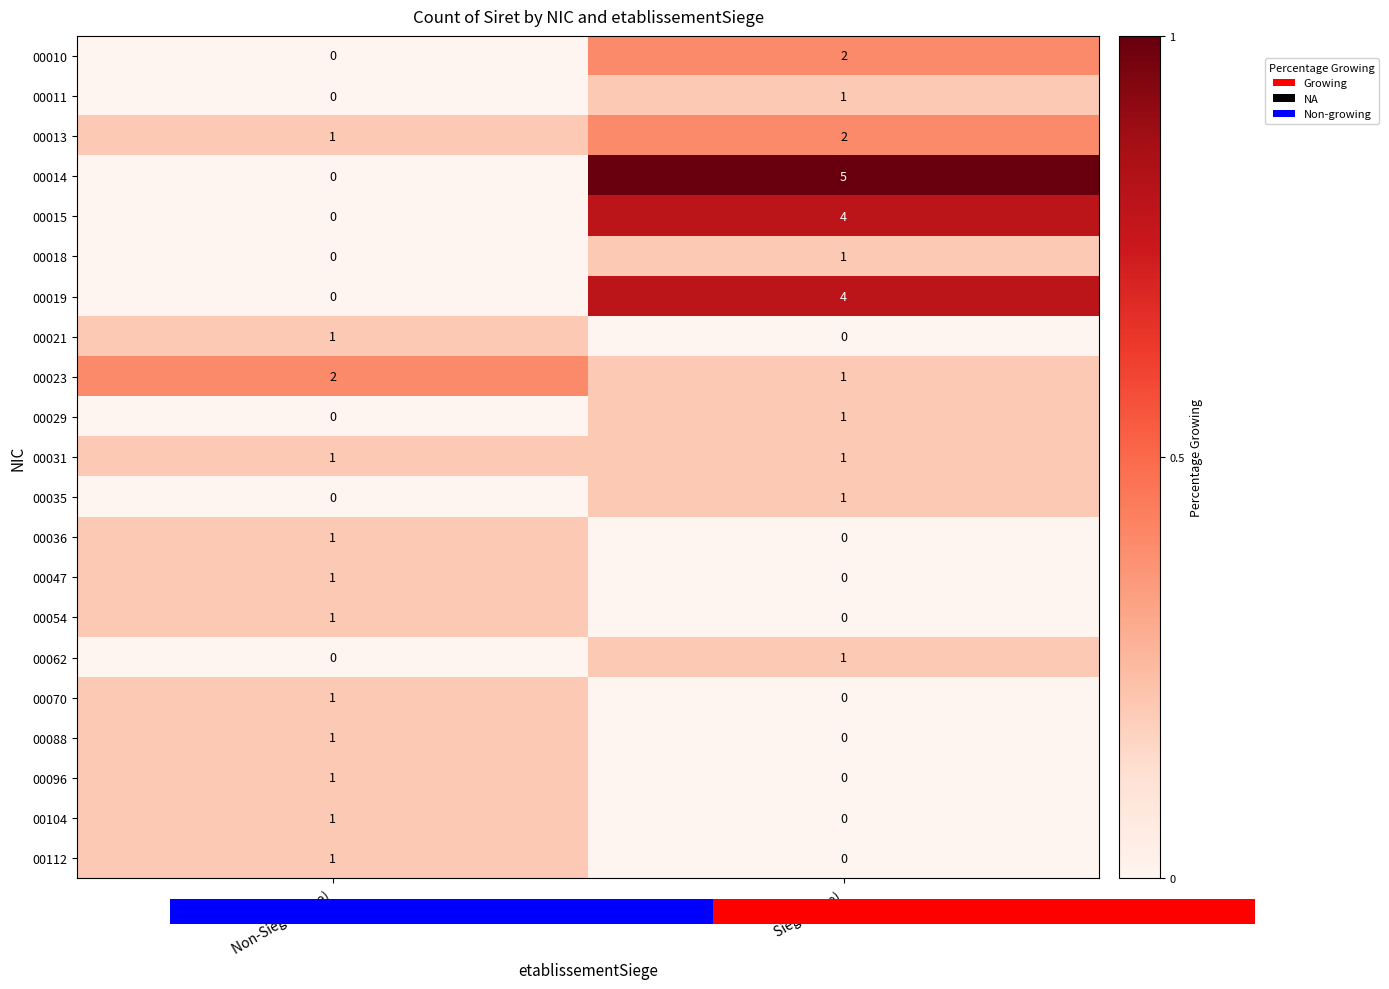

What is the difference between the maximum and minimum values in the 00015 series?

4